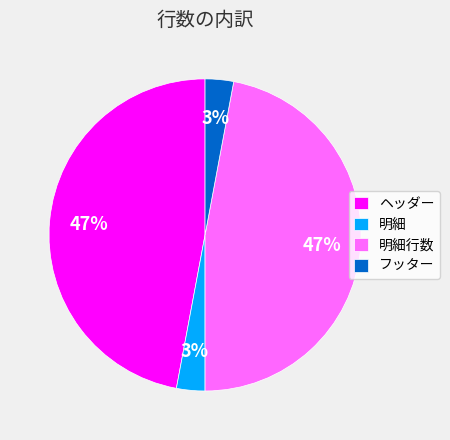

Between フッター and ヘッダー, which is larger?

ヘッダー